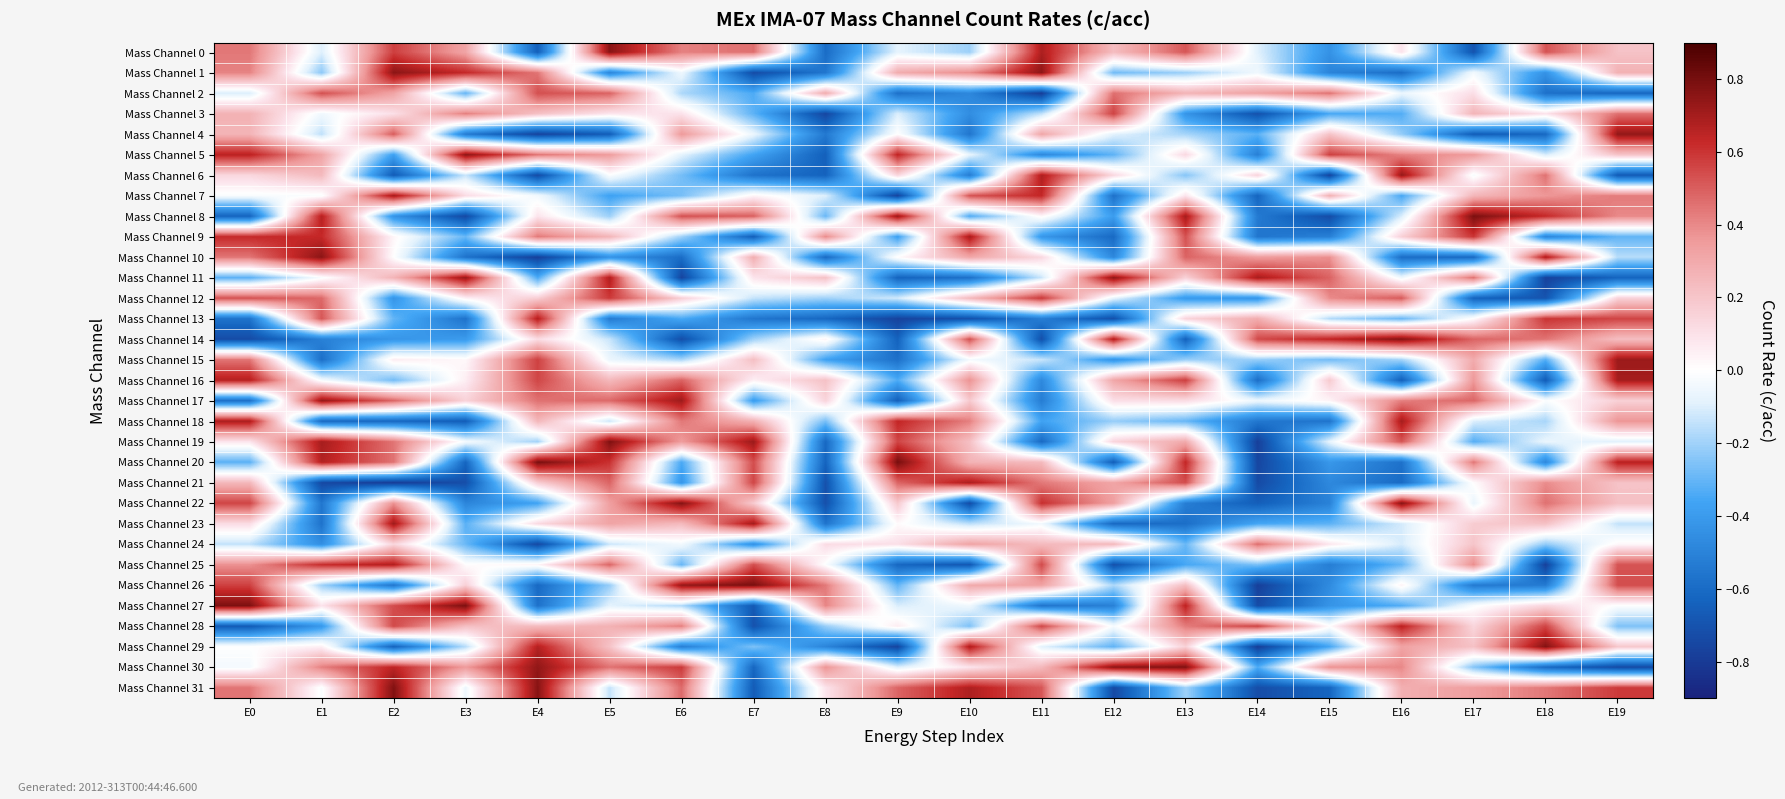

Reading left to right, list all the values displayed in this chart.

Mass Channel 0: E0=0.4	E1=-0.1	E2=0.6	E3=0.3	E4=-0.6	E5=0.8	E6=0.4	E7=0.5	E8=-0.6	E9=-0.1	E10=-0.2	E11=0.7	E12=0.2	E13=0.5	E14=-0.1	E15=-0.4	E16=0.1	E17=-0.7	E18=0.5	E19=0.2
Mass Channel 1: E0=0.4	E1=-0.2	E2=0.8	E3=0.6	E4=0.4	E5=-0.5	E6=-0.1	E7=-0.7	E8=-0.6	E9=0.3	E10=0.4	E11=0.7	E12=-0.3	E13=-0.2	E14=-0.0	E15=-0.5	E16=-0.6	E17=-0.0	E18=-0.4	E19=0.3
Mass Channel 2: E0=-0.1	E1=0.5	E2=0.3	E3=-0.3	E4=0.5	E5=0.5	E6=-0.2	E7=-0.3	E8=0.3	E9=-0.6	E10=-0.5	E11=-0.8	E12=0.5	E13=0.3	E14=0.3	E15=0.4	E16=-0.1	E17=0.1	E18=-0.6	E19=-0.6
Mass Channel 3: E0=0.3	E1=-0.0	E2=0.1	E3=0.4	E4=0.2	E5=0.1	E6=0.1	E7=-0.3	E8=-0.8	E9=-0.1	E10=-0.5	E11=-0.1	E12=0.6	E13=-0.4	E14=-0.7	E15=-0.3	E16=-0.3	E17=0.3	E18=0.1	E19=0.5
Mass Channel 4: E0=0.3	E1=-0.1	E2=0.5	E3=-0.5	E4=-0.8	E5=-0.7	E6=0.4	E7=-0.1	E8=-0.5	E9=0.0	E10=-0.6	E11=0.3	E12=-0.1	E13=-0.2	E14=-0.3	E15=0.2	E16=-0.2	E17=-0.7	E18=-0.6	E19=0.7
Mass Channel 5: E0=0.7	E1=0.3	E2=-0.4	E3=0.8	E4=0.4	E5=0.3	E6=-0.1	E7=-0.4	E8=-0.6	E9=0.6	E10=-0.1	E11=-0.5	E12=-0.3	E13=0.1	E14=-0.5	E15=0.6	E16=0.4	E17=0.4	E18=-0.1	E19=0.2
Mass Channel 6: E0=0.1	E1=0.2	E2=-0.7	E3=-0.1	E4=-0.7	E5=-0.0	E6=-0.3	E7=-0.6	E8=-0.6	E9=0.1	E10=-0.5	E11=0.7	E12=0.1	E13=-0.2	E14=0.1	E15=-0.8	E16=0.7	E17=-0.0	E18=0.5	E19=-0.7
Mass Channel 7: E0=-0.0	E1=-0.0	E2=0.7	E3=0.1	E4=-0.0	E5=-0.4	E6=-0.3	E7=0.0	E8=-0.1	E9=-0.8	E10=0.5	E11=0.6	E12=-0.6	E13=0.1	E14=-0.6	E15=0.3	E16=-0.4	E17=0.3	E18=0.4	E19=0.4
Mass Channel 8: E0=-0.6	E1=0.7	E2=-0.4	E3=-0.7	E4=0.1	E5=-0.2	E6=0.5	E7=0.5	E8=-0.3	E9=0.7	E10=-0.3	E11=0.0	E12=-0.4	E13=0.7	E14=-0.5	E15=-0.7	E16=-0.1	E17=0.8	E18=0.6	E19=0.4
Mass Channel 9: E0=0.6	E1=0.6	E2=0.0	E3=-0.3	E4=0.4	E5=0.3	E6=-0.2	E7=-0.6	E8=0.4	E9=-0.4	E10=0.7	E11=-0.4	E12=-0.6	E13=0.5	E14=-0.6	E15=-0.5	E16=0.2	E17=0.6	E18=-0.5	E19=-0.3
Mass Channel 10: E0=0.4	E1=0.8	E2=0.0	E3=-0.6	E4=-0.8	E5=-0.4	E6=-0.6	E7=0.3	E8=-0.6	E9=0.0	E10=0.3	E11=0.1	E12=-0.5	E13=0.5	E14=0.3	E15=0.4	E16=-0.6	E17=-0.6	E18=0.7	E19=-0.2
Mass Channel 11: E0=-0.3	E1=-0.0	E2=0.3	E3=0.7	E4=-0.3	E5=0.7	E6=-0.8	E7=0.1	E8=0.2	E9=-0.6	E10=-0.6	E11=-0.1	E12=0.7	E13=0.2	E14=0.7	E15=0.5	E16=-0.1	E17=0.5	E18=-0.8	E19=-0.6
Mass Channel 12: E0=0.5	E1=0.5	E2=-0.4	E3=0.0	E4=0.2	E5=0.6	E6=0.2	E7=-0.1	E8=-0.2	E9=-0.1	E10=0.2	E11=0.6	E12=-0.1	E13=-0.4	E14=-0.4	E15=0.4	E16=0.5	E17=-0.6	E18=-0.7	E19=0.2
Mass Channel 13: E0=-0.6	E1=0.5	E2=-0.3	E3=-0.6	E4=0.7	E5=-0.5	E6=-0.3	E7=-0.6	E8=-0.6	E9=-0.8	E10=-0.7	E11=-0.5	E12=-0.7	E13=0.1	E14=0.3	E15=-0.2	E16=-0.3	E17=0.0	E18=0.6	E19=0.6
Mass Channel 14: E0=-0.7	E1=-0.5	E2=-0.4	E3=-0.4	E4=0.1	E5=-0.1	E6=-0.7	E7=-0.2	E8=0.0	E9=-0.6	E10=0.5	E11=-0.7	E12=0.7	E13=-0.6	E14=0.5	E15=0.6	E16=0.8	E17=0.5	E18=0.4	E19=0.2
Mass Channel 15: E0=0.4	E1=-0.6	E2=0.1	E3=0.0	E4=0.6	E5=-0.1	E6=-0.2	E7=0.2	E8=-0.4	E9=-0.6	E10=-0.0	E11=-0.1	E12=-0.4	E13=-0.2	E14=-0.2	E15=-0.3	E16=-0.2	E17=0.3	E18=-0.3	E19=0.7
Mass Channel 16: E0=0.7	E1=-0.0	E2=-0.3	E3=0.1	E4=0.6	E5=0.2	E6=0.5	E7=0.1	E8=0.2	E9=-0.3	E10=0.4	E11=-0.5	E12=0.3	E13=0.6	E14=-0.6	E15=0.2	E16=-0.6	E17=0.4	E18=-0.7	E19=0.7
Mass Channel 17: E0=-0.6	E1=0.7	E2=0.5	E3=0.1	E4=0.5	E5=0.5	E6=0.7	E7=-0.4	E8=0.1	E9=-0.6	E10=0.2	E11=-0.5	E12=0.1	E13=0.1	E14=-0.1	E15=0.0	E16=0.4	E17=0.5	E18=-0.0	E19=0.2
Mass Channel 18: E0=0.7	E1=-0.6	E2=-0.6	E3=-0.7	E4=0.3	E5=-0.1	E6=0.4	E7=0.3	E8=-0.3	E9=0.6	E10=0.4	E11=-0.4	E12=-0.2	E13=-0.3	E14=-0.5	E15=-0.6	E16=0.7	E17=-0.1	E18=-0.2	E19=0.4
Mass Channel 19: E0=0.1	E1=0.7	E2=0.4	E3=-0.0	E4=-0.2	E5=0.8	E6=0.3	E7=0.7	E8=-0.6	E9=0.6	E10=0.2	E11=-0.6	E12=0.1	E13=0.3	E14=-0.8	E15=-0.1	E16=0.5	E17=-0.3	E18=-0.1	E19=-0.1
Mass Channel 20: E0=-0.3	E1=0.7	E2=0.5	E3=-0.6	E4=0.8	E5=0.6	E6=-0.3	E7=0.5	E8=-0.6	E9=0.8	E10=0.3	E11=0.2	E12=-0.7	E13=0.6	E14=-0.8	E15=-0.4	E16=-0.6	E17=0.4	E18=-0.5	E19=0.7
Mass Channel 21: E0=0.3	E1=-0.7	E2=-0.8	E3=-0.7	E4=0.2	E5=0.5	E6=-0.4	E7=0.6	E8=-0.7	E9=0.5	E10=0.7	E11=0.4	E12=0.3	E13=0.5	E14=-0.7	E15=-0.5	E16=-0.6	E17=0.0	E18=0.4	E19=0.2
Mass Channel 22: E0=0.6	E1=-0.6	E2=0.4	E3=-0.5	E4=-0.4	E5=0.3	E6=0.8	E7=0.2	E8=-0.7	E9=0.2	E10=-0.7	E11=0.6	E12=0.3	E13=-0.5	E14=-0.7	E15=-0.5	E16=0.8	E17=-0.1	E18=0.5	E19=0.2
Mass Channel 23: E0=0.1	E1=-0.6	E2=0.7	E3=-0.3	E4=0.1	E5=0.3	E6=0.2	E7=0.7	E8=-0.6	E9=0.0	E10=-0.2	E11=-0.0	E12=-0.6	E13=-0.6	E14=-0.4	E15=-0.3	E16=-0.1	E17=0.2	E18=0.2	E19=-0.1
Mass Channel 24: E0=-0.1	E1=-0.5	E2=0.1	E3=-0.3	E4=-0.7	E5=-0.1	E6=-0.0	E7=-0.4	E8=0.1	E9=0.1	E10=0.3	E11=0.2	E12=0.2	E13=-0.3	E14=0.5	E15=0.1	E16=-0.1	E17=0.2	E18=-0.2	E19=0.0
Mass Channel 25: E0=0.4	E1=0.6	E2=0.7	E3=0.0	E4=0.0	E5=0.5	E6=-0.3	E7=0.5	E8=-0.0	E9=-0.6	E10=-0.7	E11=0.5	E12=-0.7	E13=-0.4	E14=-0.3	E15=-0.5	E16=-0.3	E17=0.4	E18=-0.8	E19=0.5
Mass Channel 26: E0=0.6	E1=-0.2	E2=-0.6	E3=0.2	E4=-0.6	E5=-0.2	E6=0.7	E7=0.8	E8=0.4	E9=-0.3	E10=0.3	E11=0.3	E12=-0.2	E13=0.2	E14=-0.8	E15=-0.5	E16=0.0	E17=-0.5	E18=-0.5	E19=0.5
Mass Channel 27: E0=0.8	E1=0.1	E2=0.5	E3=0.8	E4=-0.6	E5=-0.1	E6=-0.2	E7=-0.7	E8=0.4	E9=-0.1	E10=-0.0	E11=-0.6	E12=-0.5	E13=0.7	E14=-0.7	E15=-0.4	E16=-0.3	E17=-0.0	E18=0.1	E19=-0.0
Mass Channel 28: E0=-0.7	E1=-0.4	E2=0.5	E3=0.2	E4=0.2	E5=0.3	E6=0.4	E7=-0.7	E8=-0.2	E9=0.1	E10=-0.3	E11=0.6	E12=-0.0	E13=0.4	E14=0.6	E15=0.0	E16=0.7	E17=0.1	E18=0.6	E19=-0.3
Mass Channel 29: E0=-0.0	E1=0.1	E2=-0.6	E3=-0.2	E4=0.7	E5=0.2	E6=-0.5	E7=-0.3	E8=-0.5	E9=-0.8	E10=0.7	E11=-0.1	E12=-0.3	E13=0.2	E14=-0.8	E15=-0.4	E16=0.3	E17=0.2	E18=0.8	E19=0.2
Mass Channel 30: E0=-0.0	E1=0.4	E2=0.6	E3=0.4	E4=0.7	E5=0.5	E6=0.6	E7=-0.6	E8=0.4	E9=-0.1	E10=0.1	E11=0.2	E12=0.8	E13=0.8	E14=-0.3	E15=0.4	E16=0.4	E17=-0.2	E18=-0.6	E19=-0.7
Mass Channel 31: E0=0.4	E1=-0.0	E2=0.8	E3=-0.1	E4=0.8	E5=-0.1	E6=0.5	E7=-0.7	E8=0.1	E9=0.5	E10=0.7	E11=0.5	E12=-0.7	E13=-0.2	E14=-0.7	E15=-0.6	E16=0.3	E17=0.3	E18=0.4	E19=0.6